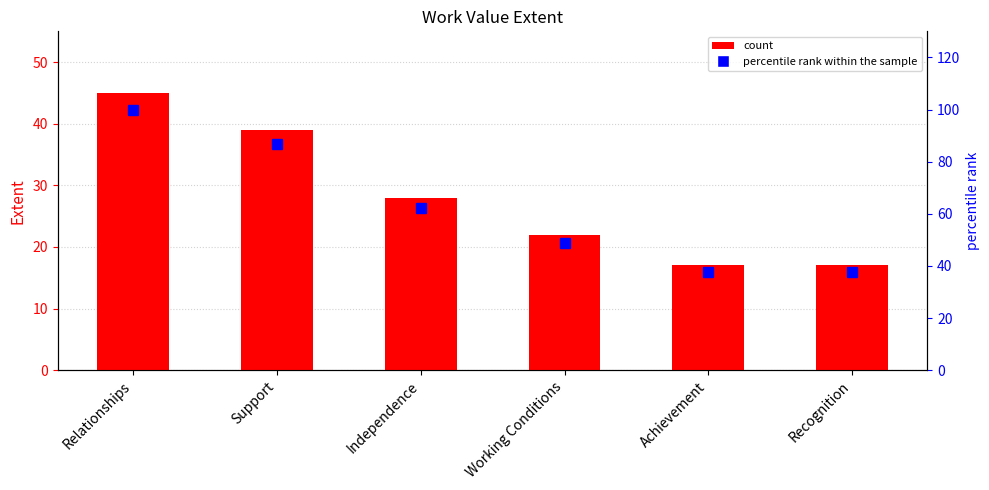

What is the difference between the highest and lowest values at Recognition?

20.8